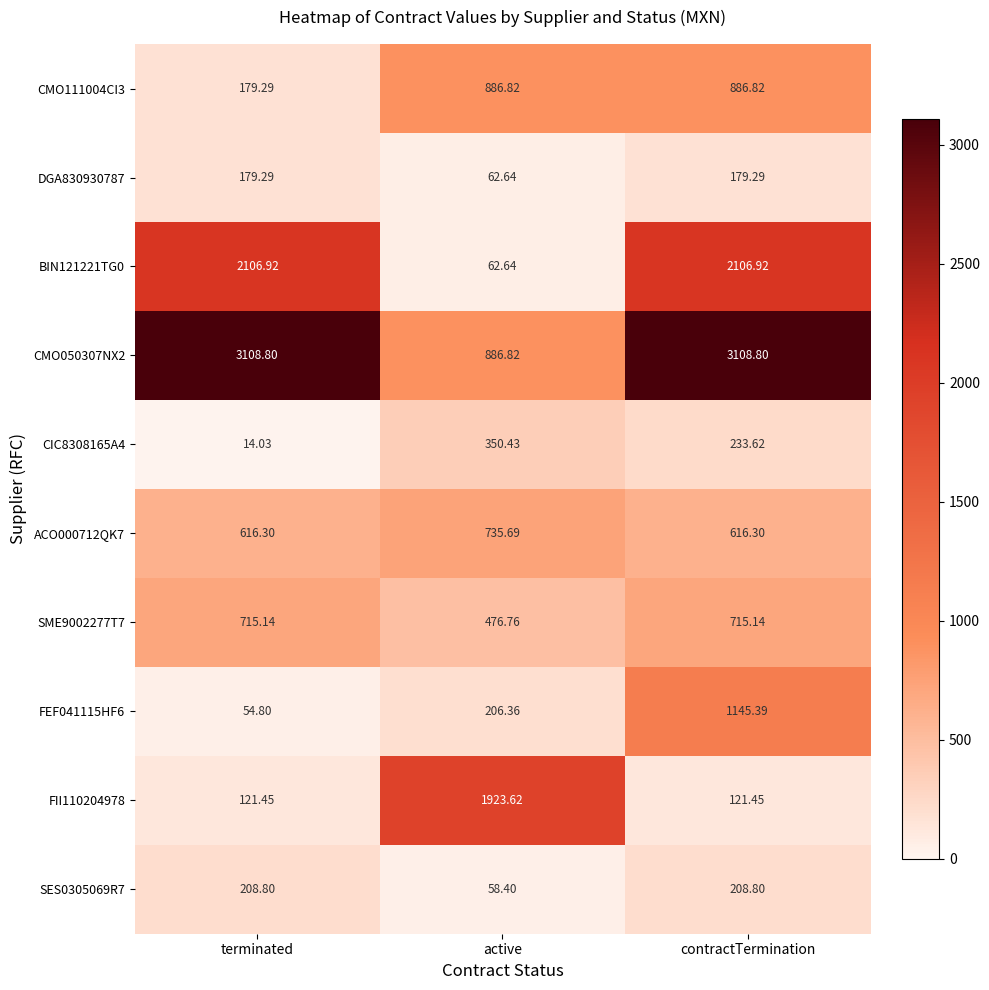

At which label does DGA830930787 first exceed 179?

terminated